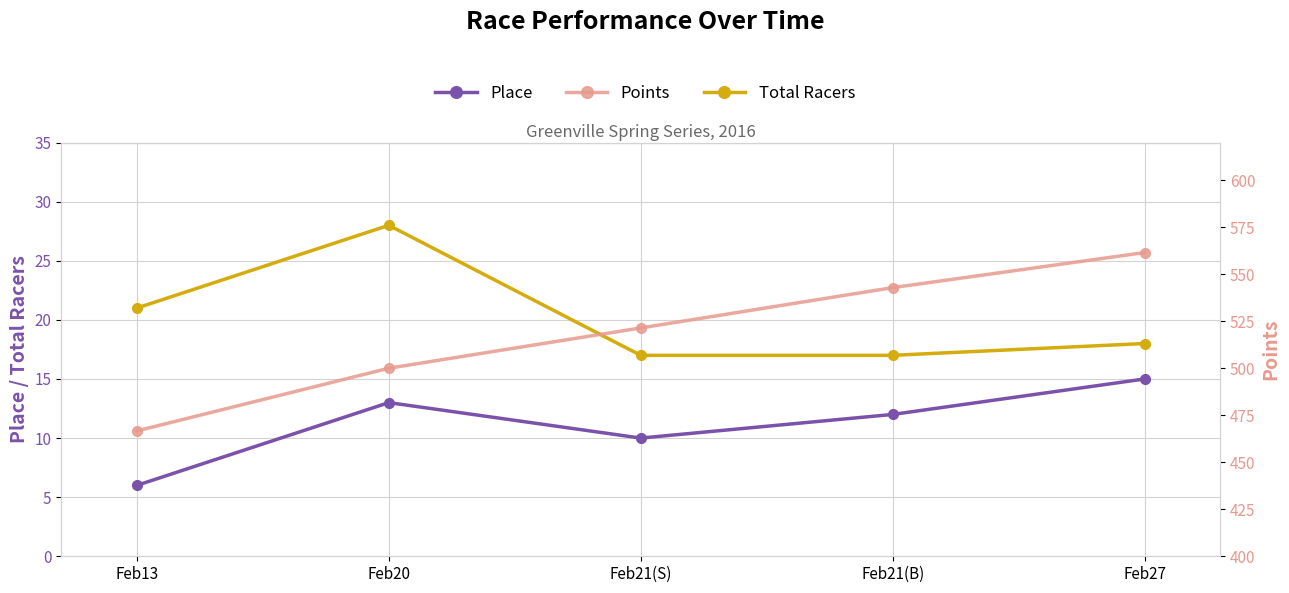

Is it true that Points equals 466.7 at Feb13?

True